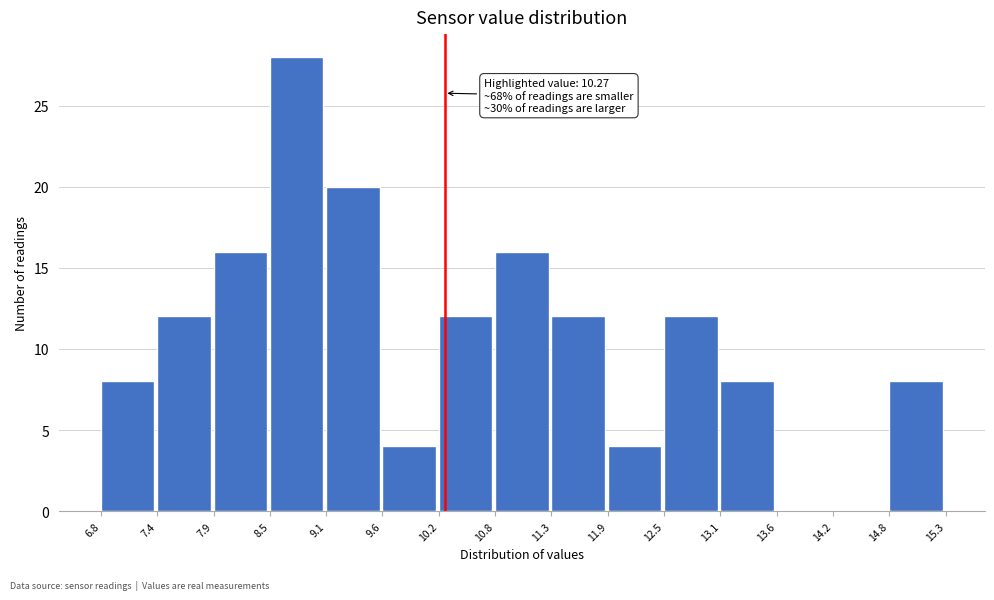

Over which range of the x-axis is the bar tallest?

8.5 to 9.1